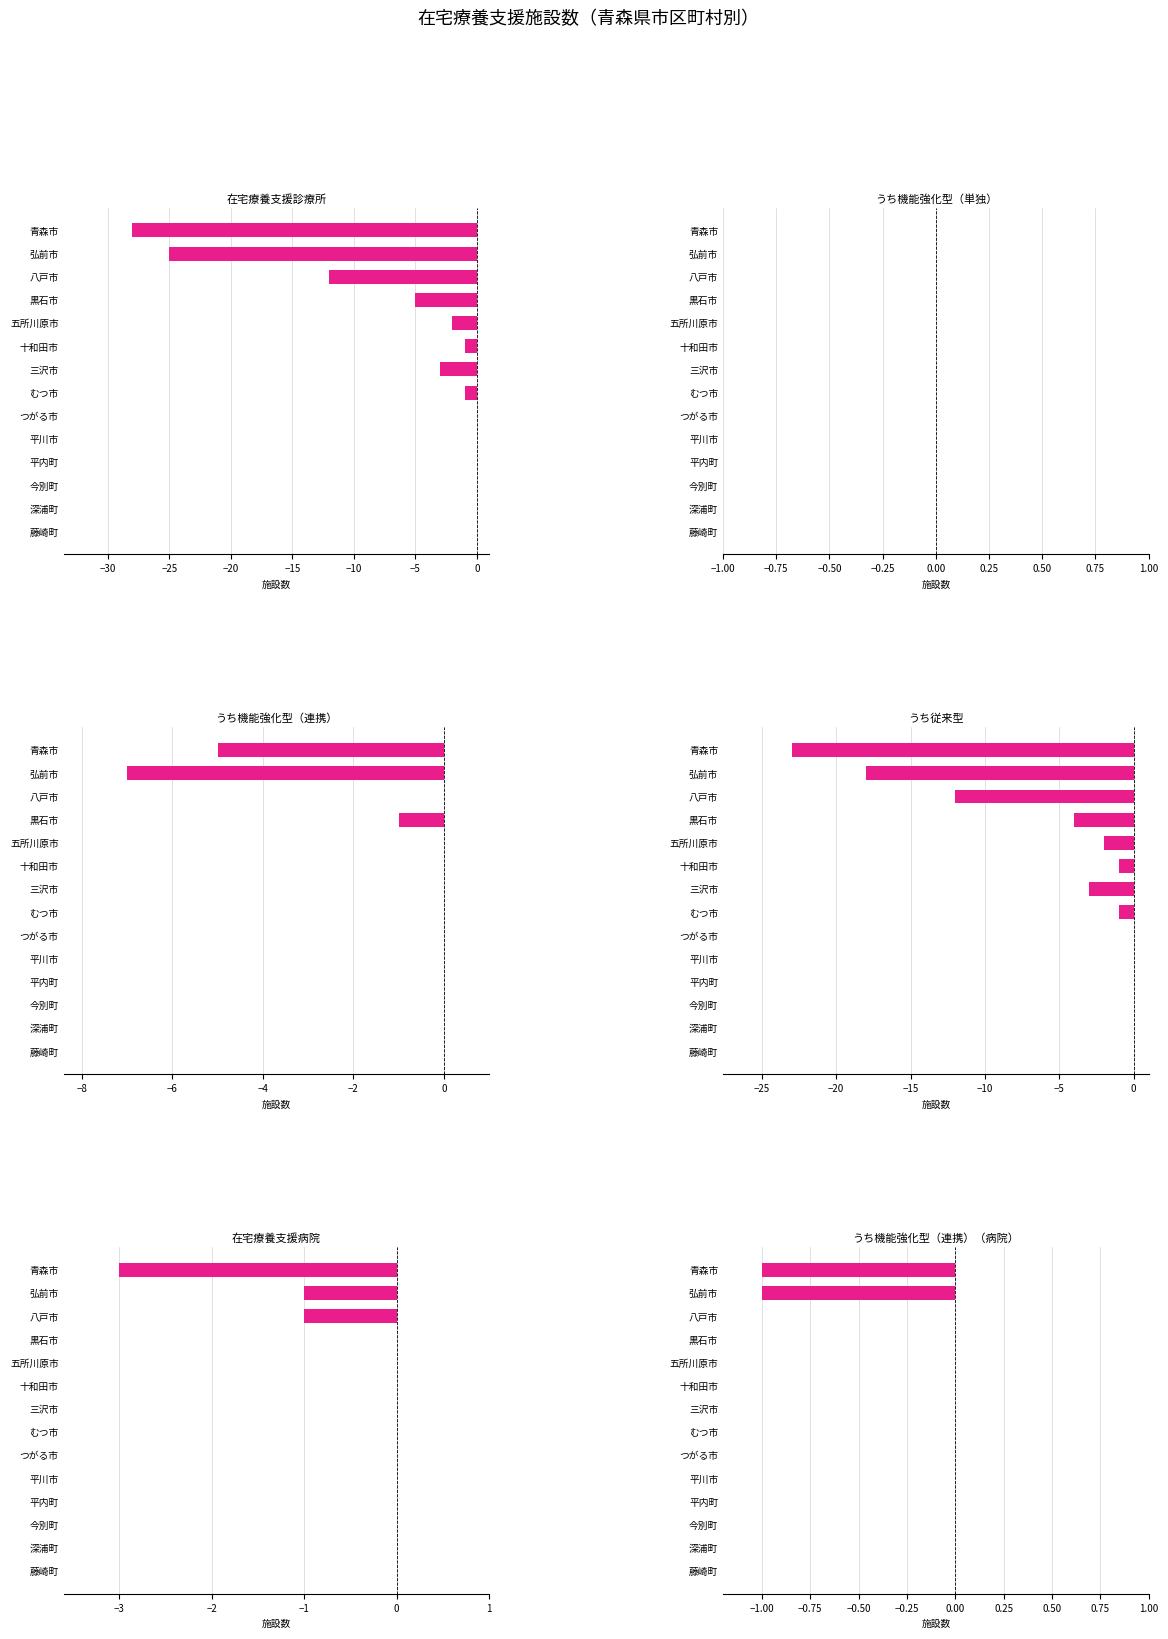

Is the value of 在宅療養支援病院 at つがる市 greater than the value of うち機能強化型（連携） at むつ市?

No